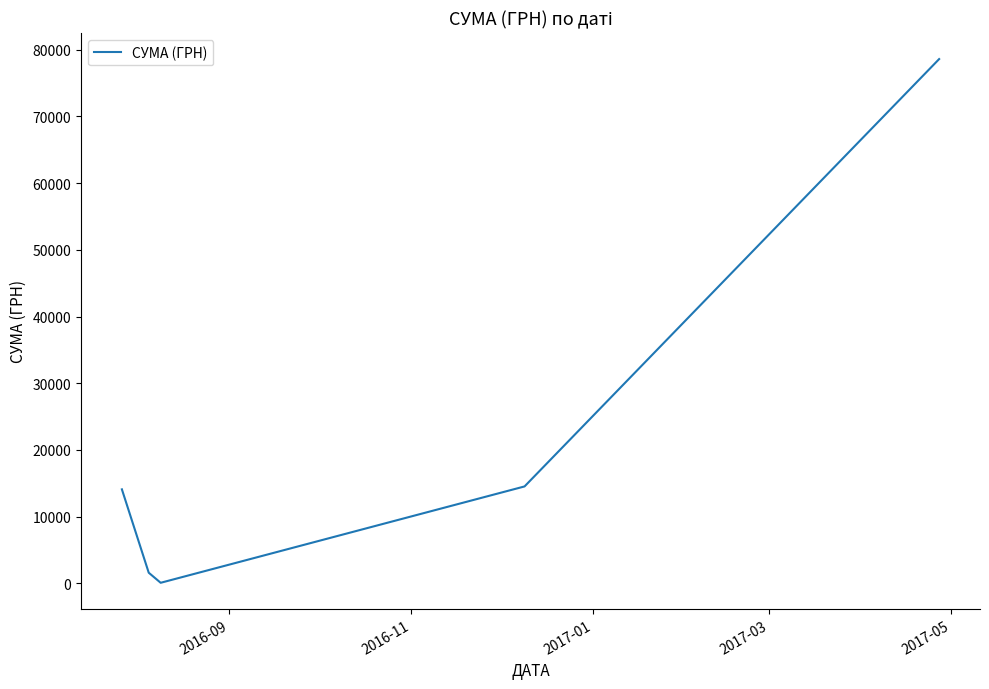

What is the average value?

21781.0